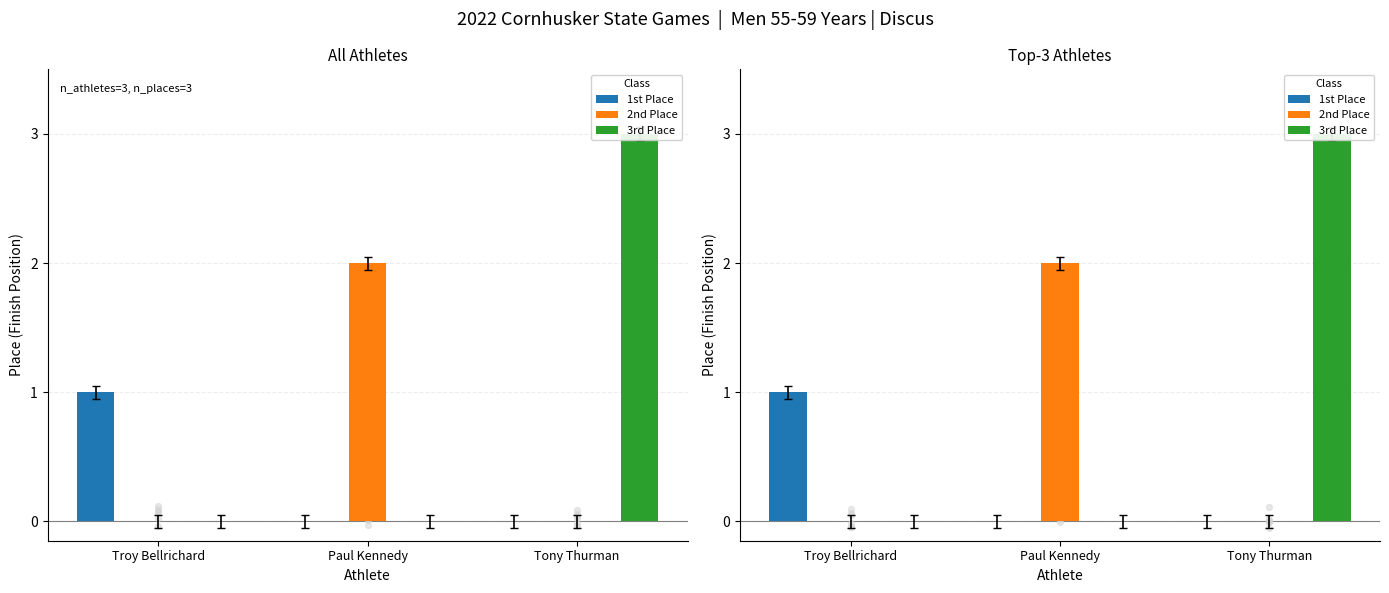

Which series contains the highest Y value?

3rd Place